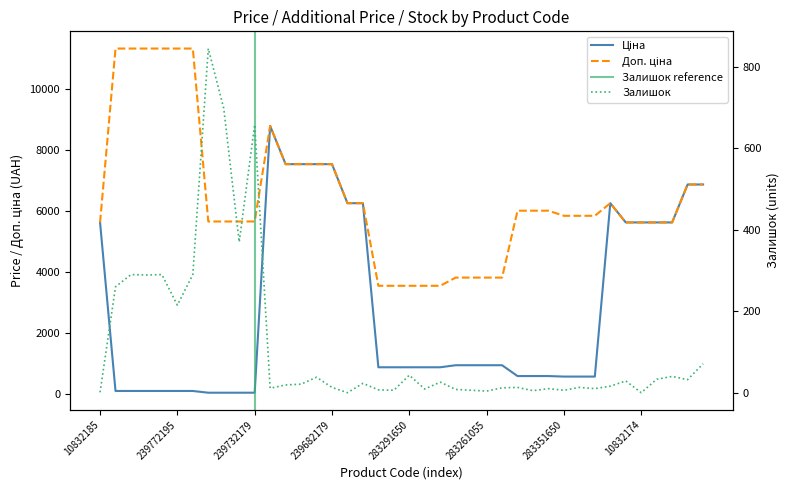

At which label does Ціна first exceed 889?

10832185